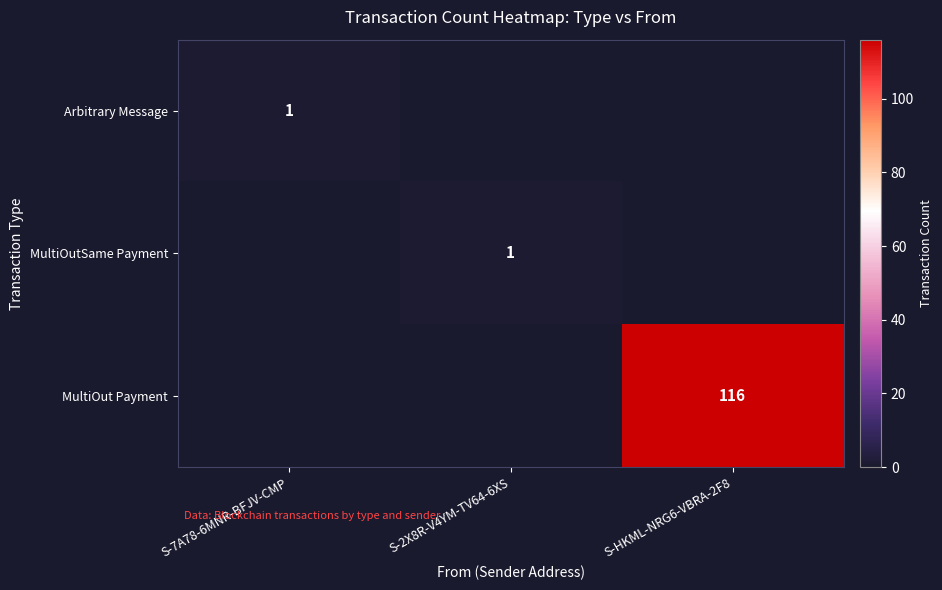

The MultiOutSame Payment series shows 0 at S-2X8R-V4YM-TV64-6XS. True or false?

False